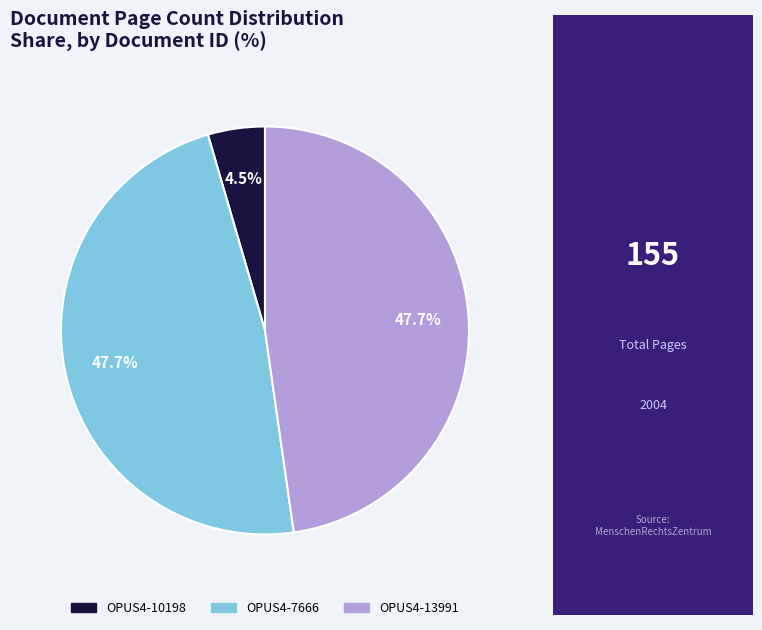

How much of the chart is everything except OPUS4-7666?

52.3%